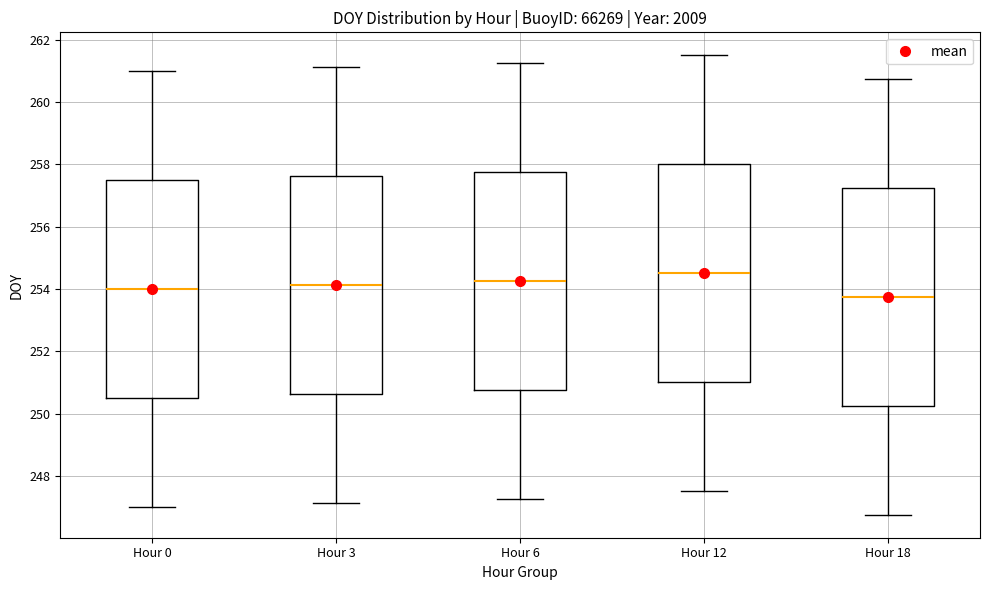

Reading left to right, transcribe this box plot: for each box, give where its median line is, the range the box spans, and where its two whiskers end, as read against the y-axis. The values are not printed on the chart, so give them approximately, as read against the axis.

Hour 0: median 254.0, box 250.6 to 257.6, whiskers 247.0 to 261.0
Hour 3: median 254.2, box 250.6 to 257.6, whiskers 247.2 to 261.2
Hour 6: median 254.2, box 250.8 to 257.8, whiskers 247.2 to 261.2
Hour 12: median 254.6, box 251.0 to 258.0, whiskers 247.6 to 261.6
Hour 18: median 253.8, box 250.2 to 257.2, whiskers 246.8 to 260.8